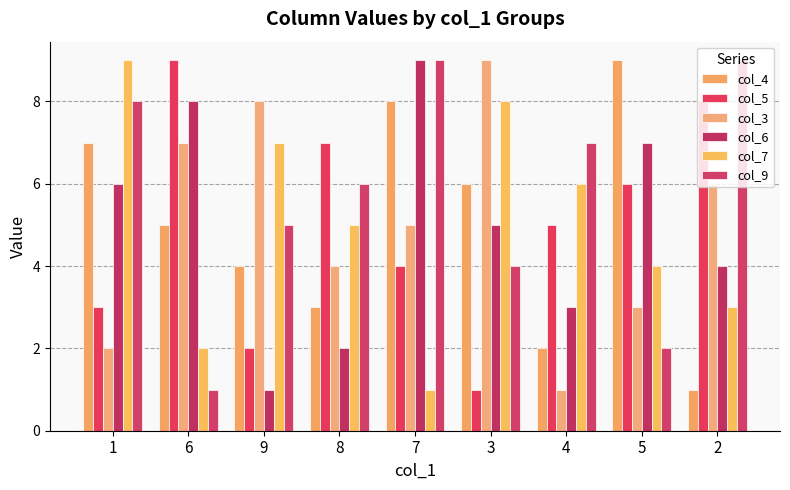

At which category does the chart reach its minimum across all series?

2